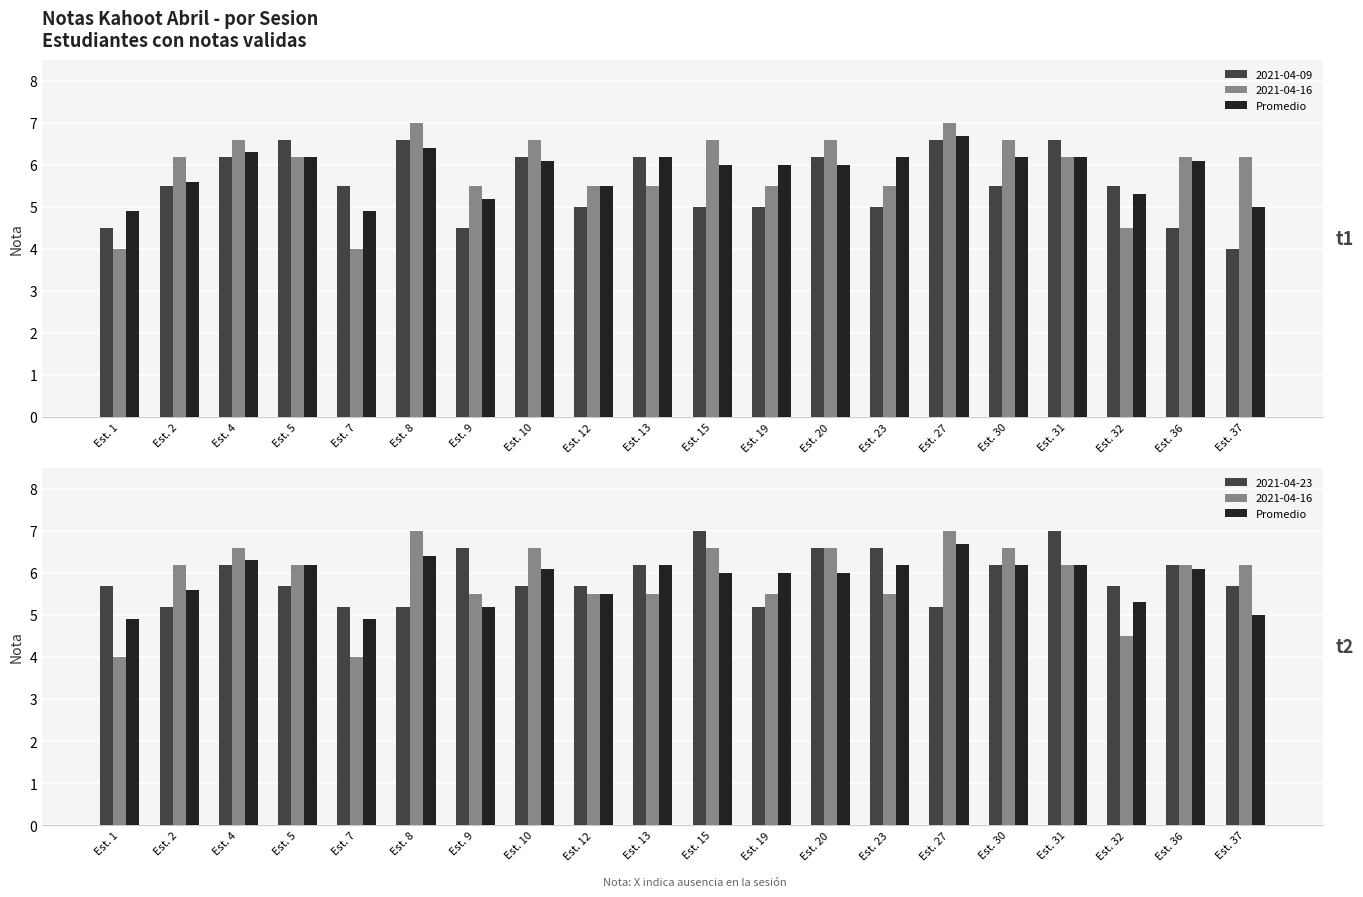

Which category has the lowest value across all series?

Est. 1